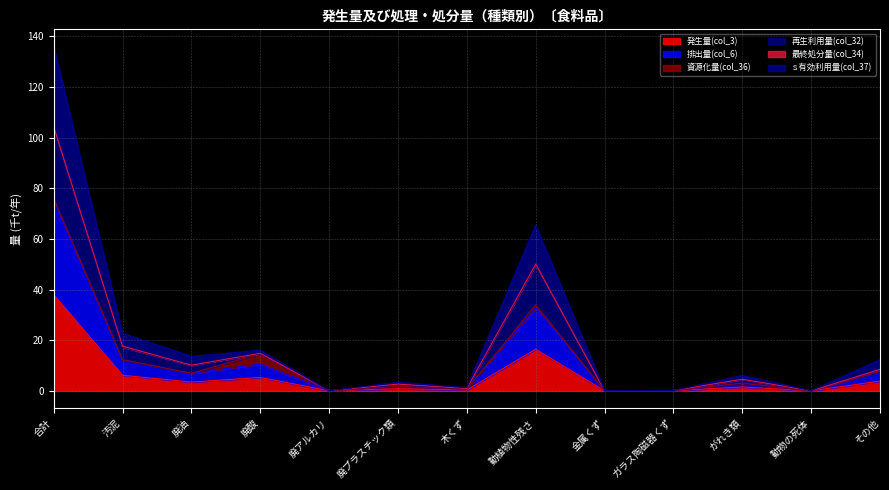

True or false: 発生量(col_3) has a value of 49.4 at 合計.

False